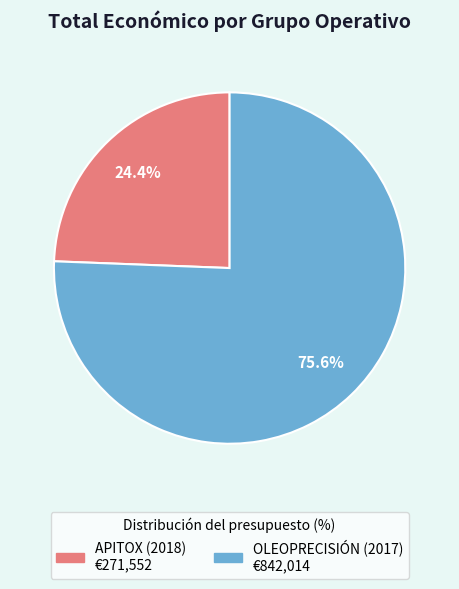

What percentage is the OLEOPRECISIÓN (2017) slice, to the nearest percent?

76%